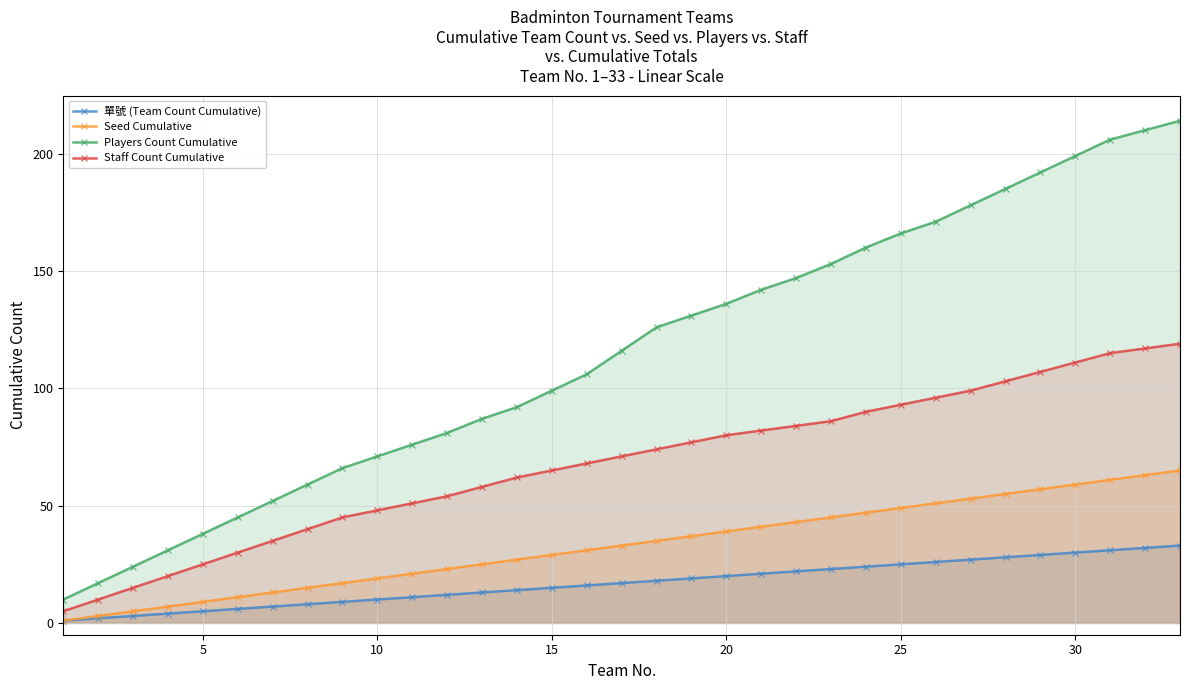

True or false: 單號 (Team Count Cumulative) and Players Count Cumulative cross at least once.

False